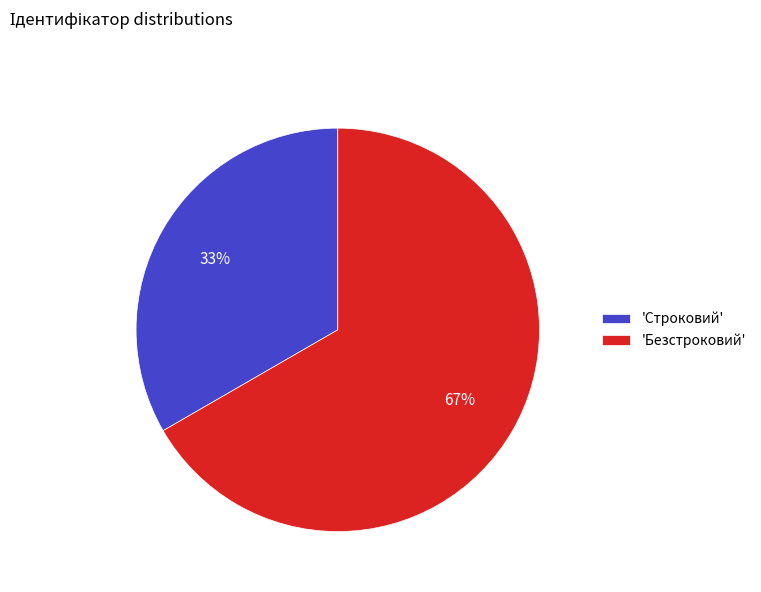

To the nearest percent, what is the combined percentage of 'Безстроковий' and 'Строковий'?

100%